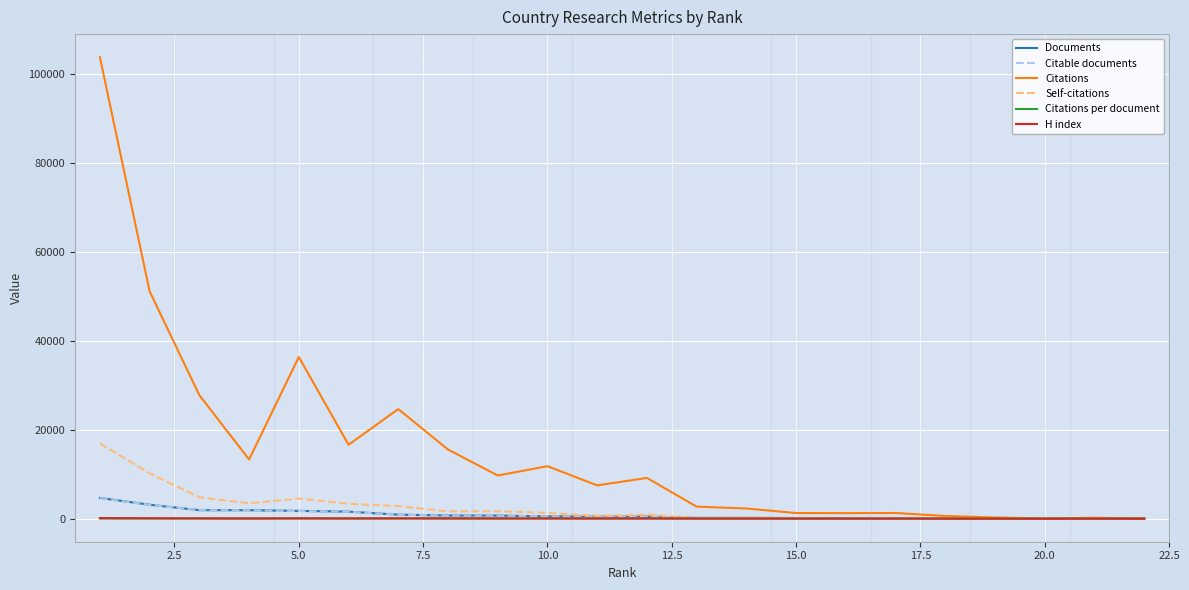

Which series has the largest total across all categories?

Citations